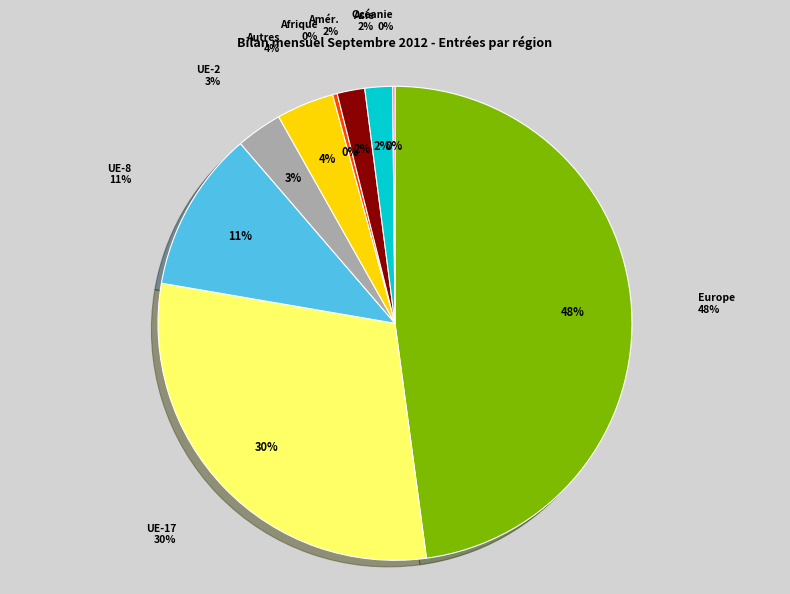

How many segments does this pie chart have?

9